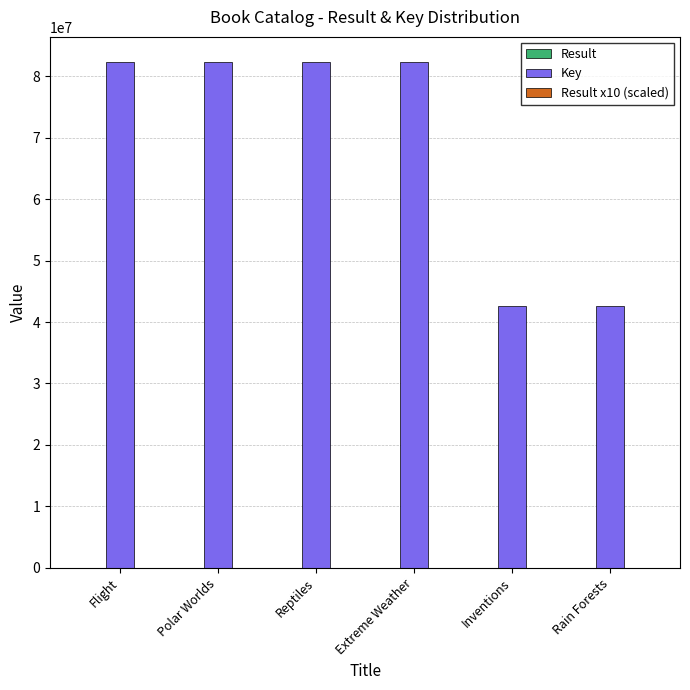

Which series changed the most between Polar Worlds and Rain Forests?

Key